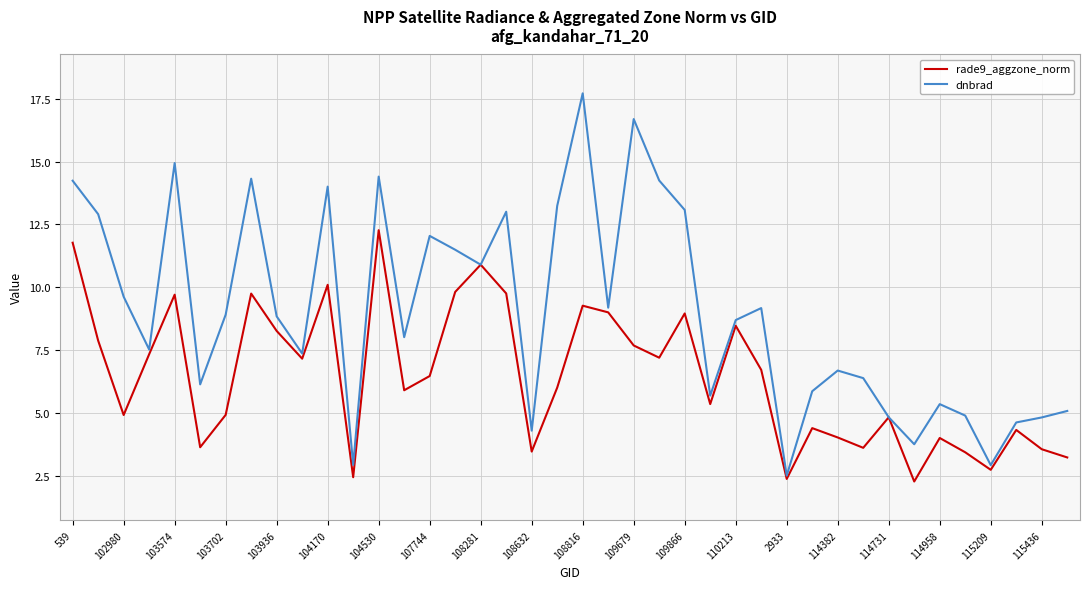

What is the smallest value displayed?

2.3